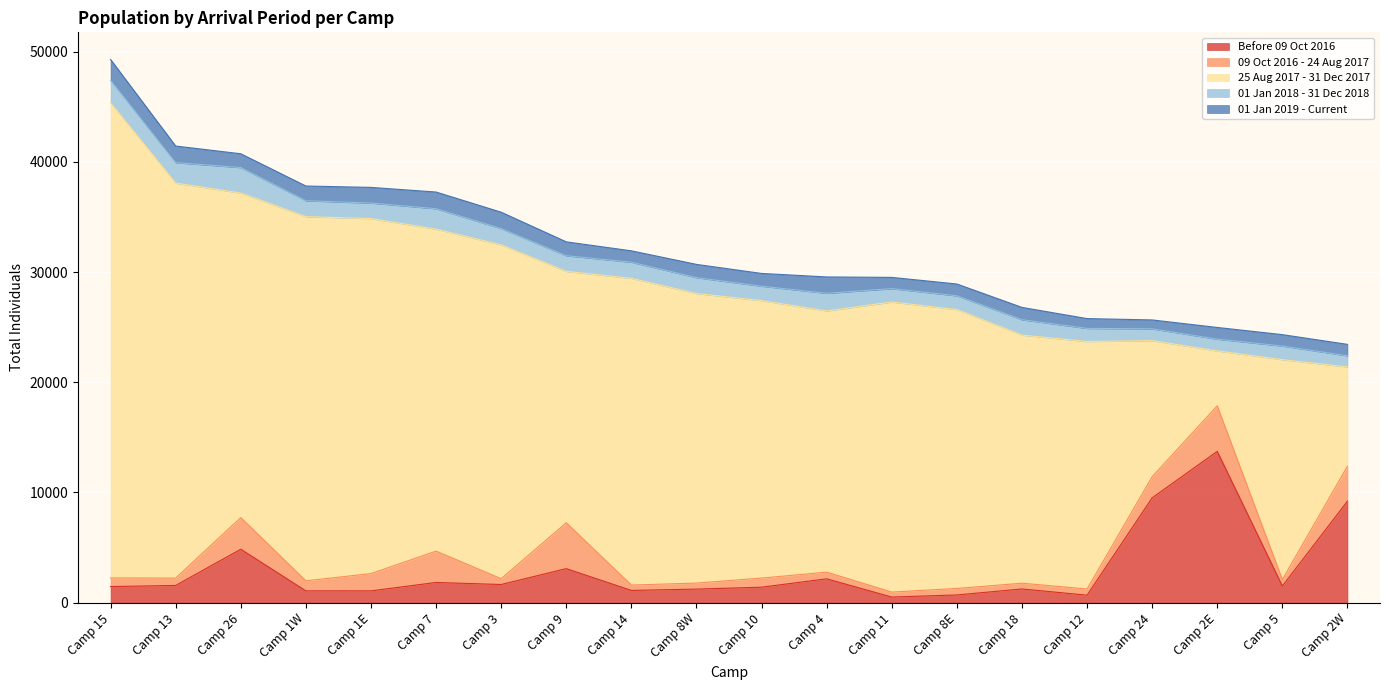

At which label does Before 09 Oct 2016 first exceed 1508?

Camp 13